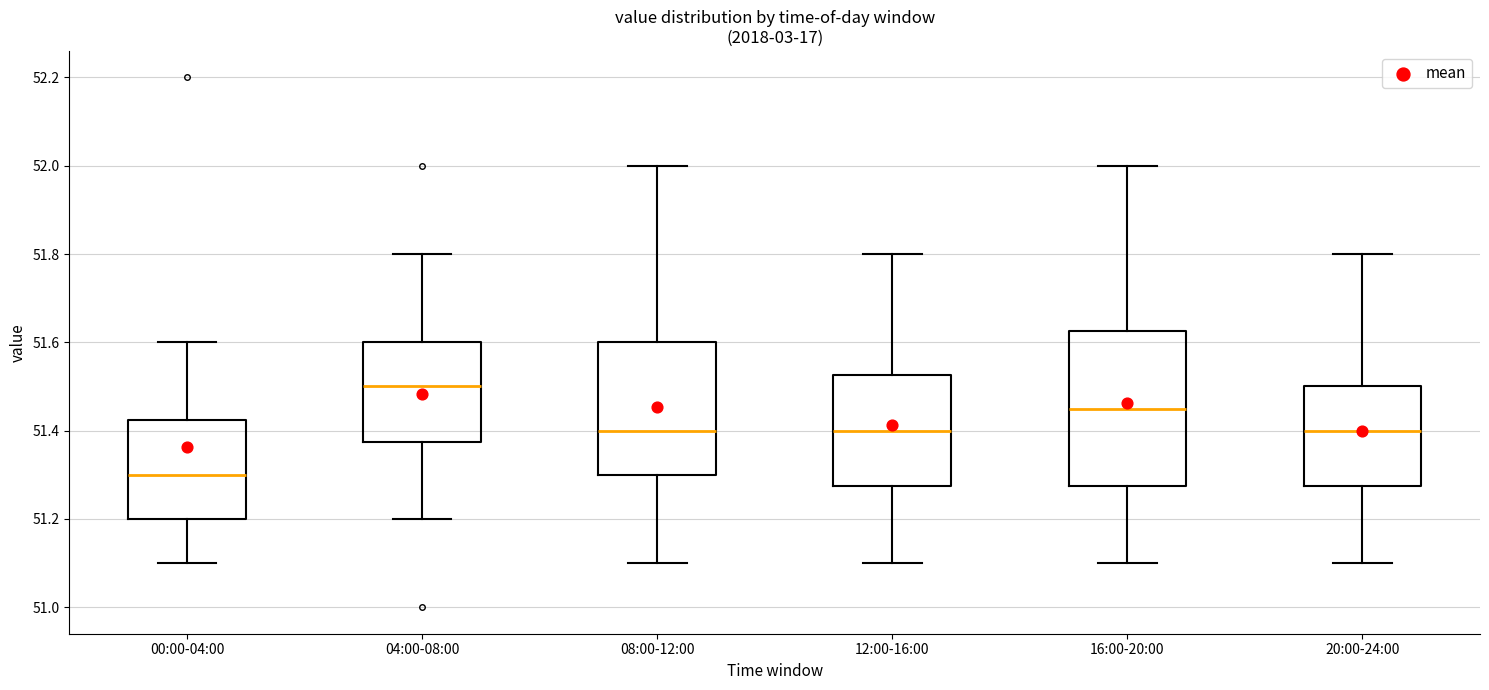

Comparing the boxes themselves (not the whiskers), which one is the tallest?

16:00-20:00